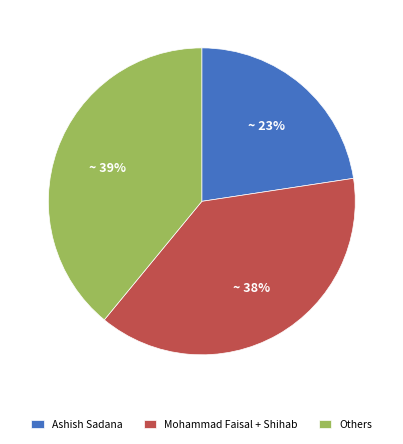

How many segments does this pie chart have?

3